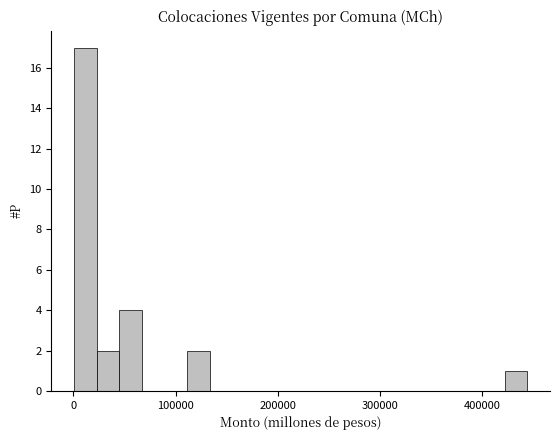

Read against the x-axis, roughly where is the centre of the tallest bar?

10000